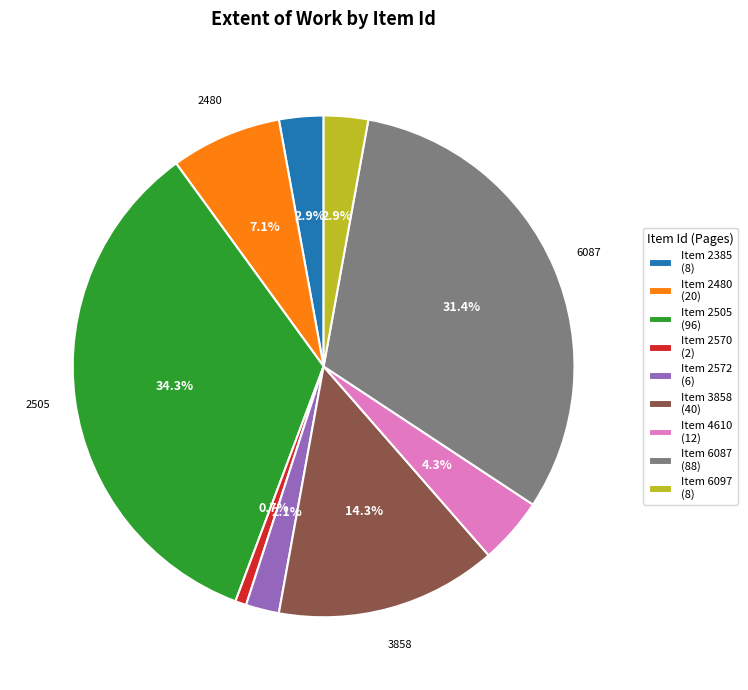

Is there any slice that represents more than half of the pie?

No